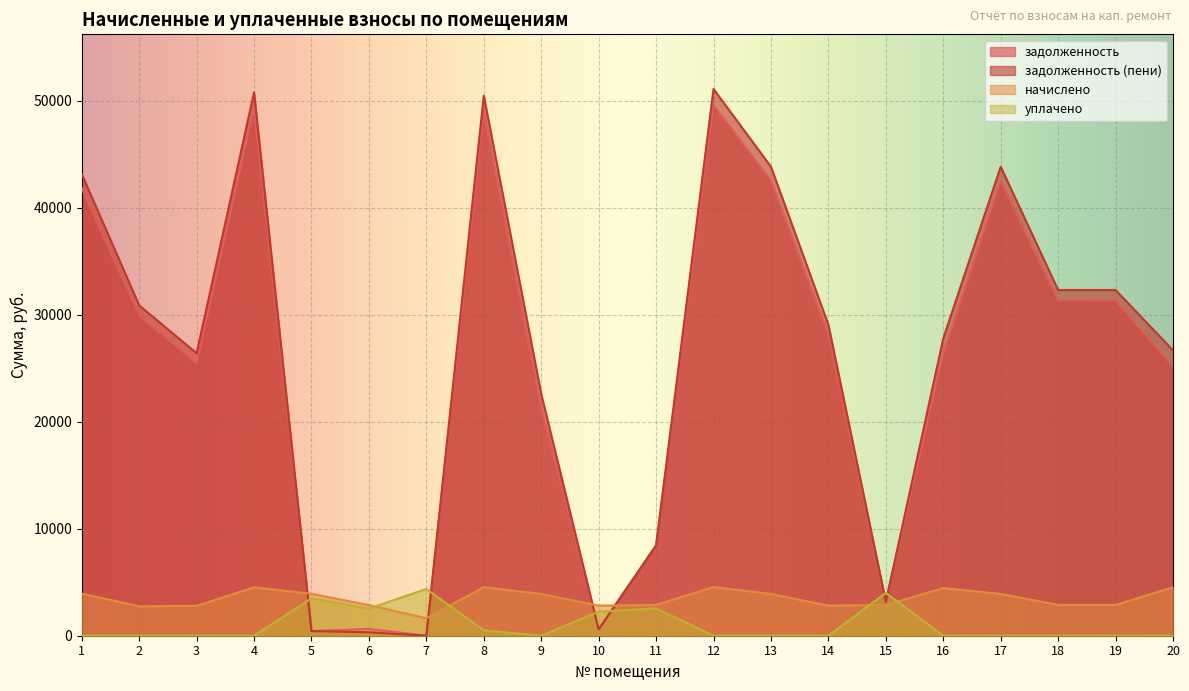

What is the total value across all series at 18?

66539.0